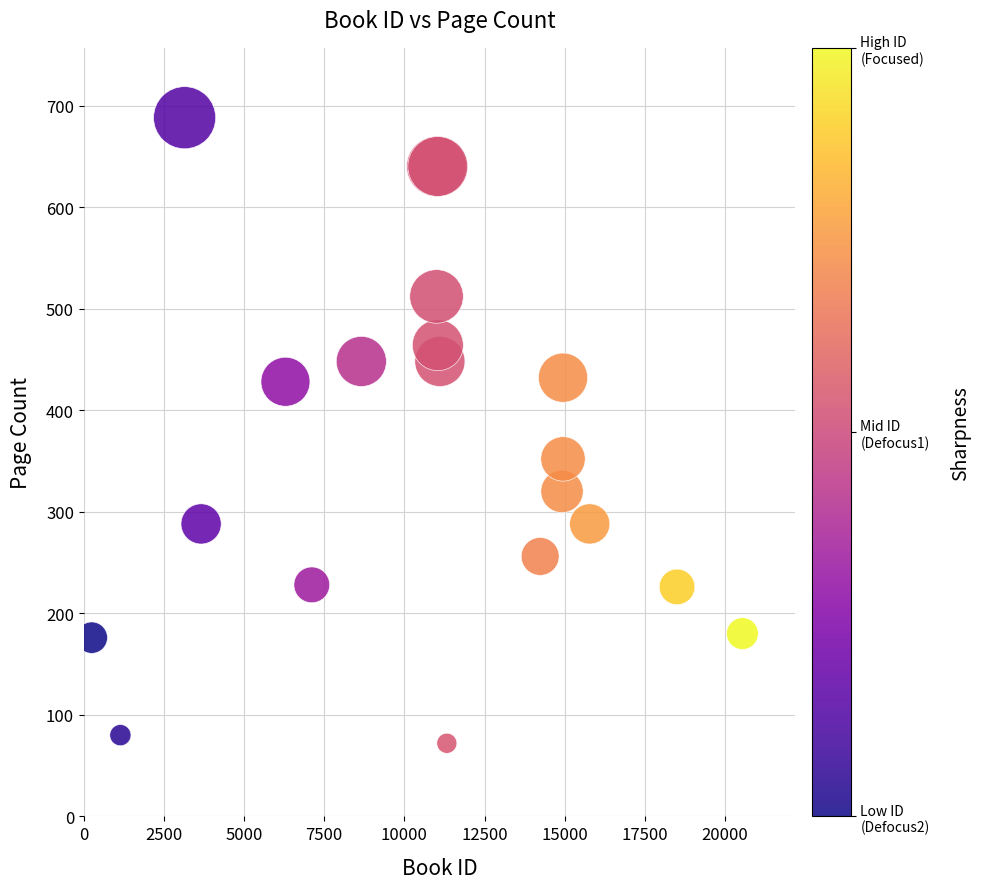

What Y value in the scatter plot is closest to 380?

352